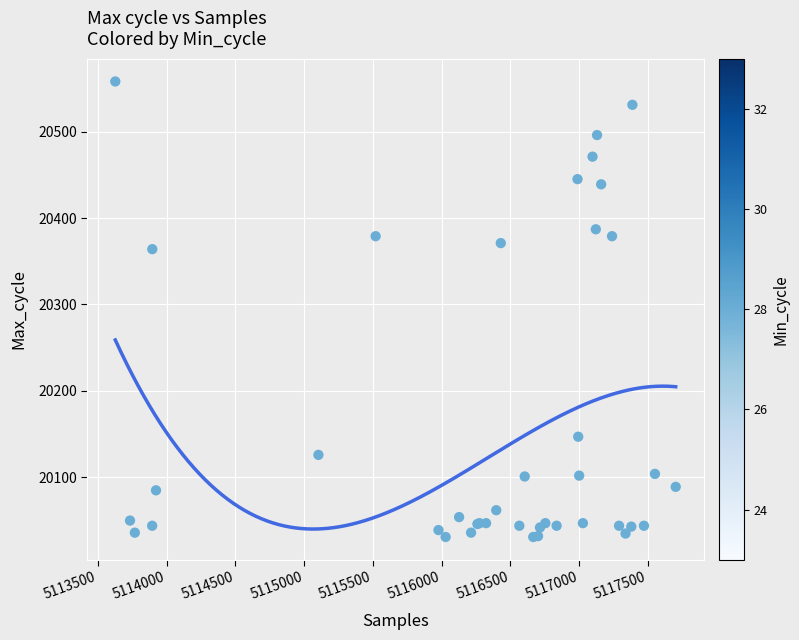

What Y value in the scatter plot is closest to 20294?

20364